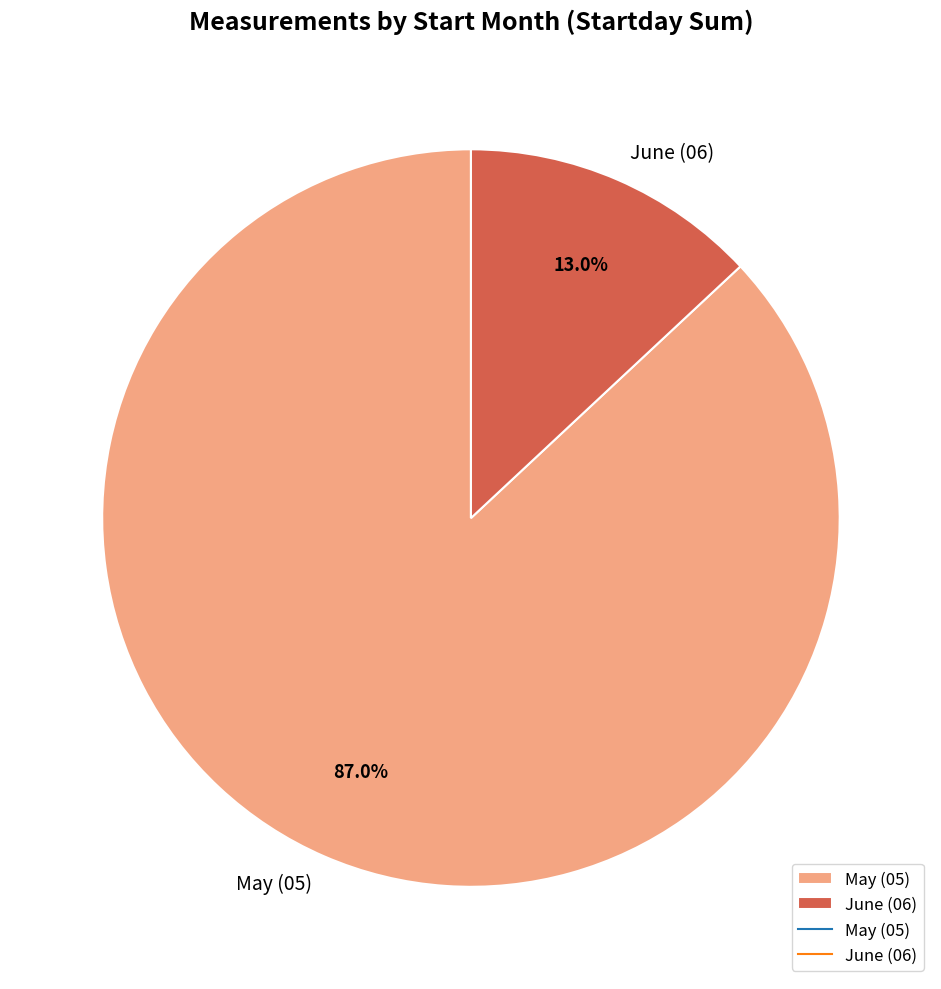

Do May (05) and June (06) together represent more than half of the pie?

Yes